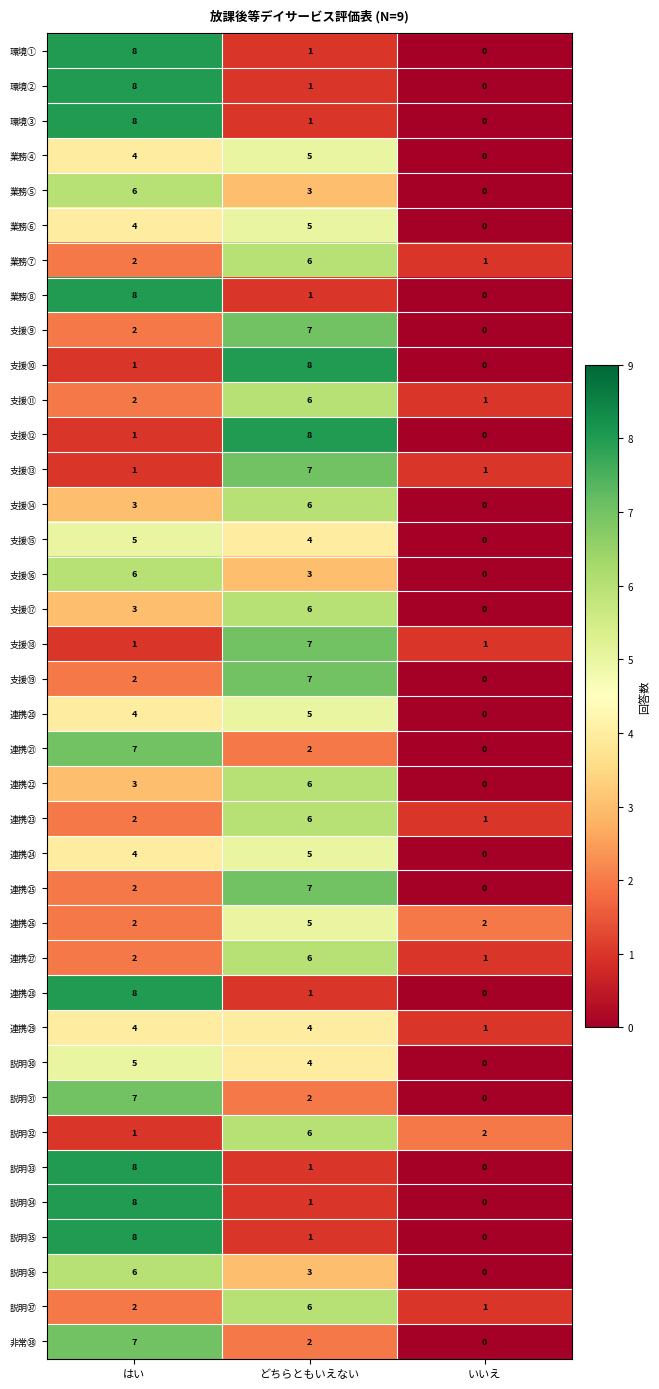

What is the total value across all series at いいえ?

12